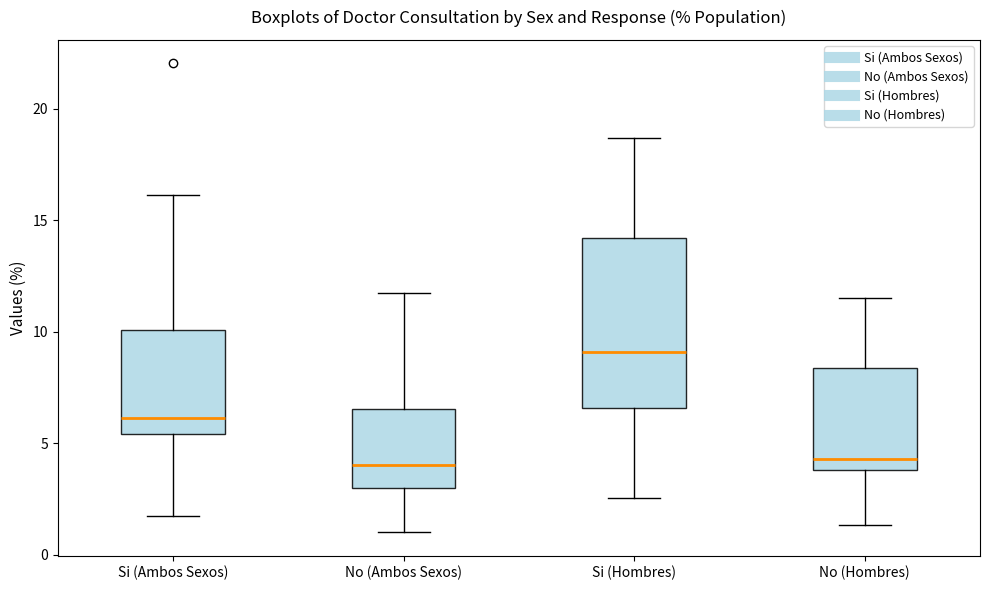

Reading left to right, read every box against the y-axis: the position of its median line, the range the box covers, and the ends of its whiskers. The values are not printed on the chart, so give them approximately, as read against the axis.

Si (Ambos Sexos): median 6.0, box 5.5 to 10.0, whiskers 1.5 to 16.0
No (Ambos Sexos): median 4.0, box 3.0 to 6.5, whiskers 1.0 to 11.5
Si (Hombres): median 9.0, box 6.5 to 14.0, whiskers 2.5 to 18.5
No (Hombres): median 4.5, box 4.0 to 8.5, whiskers 1.5 to 11.5